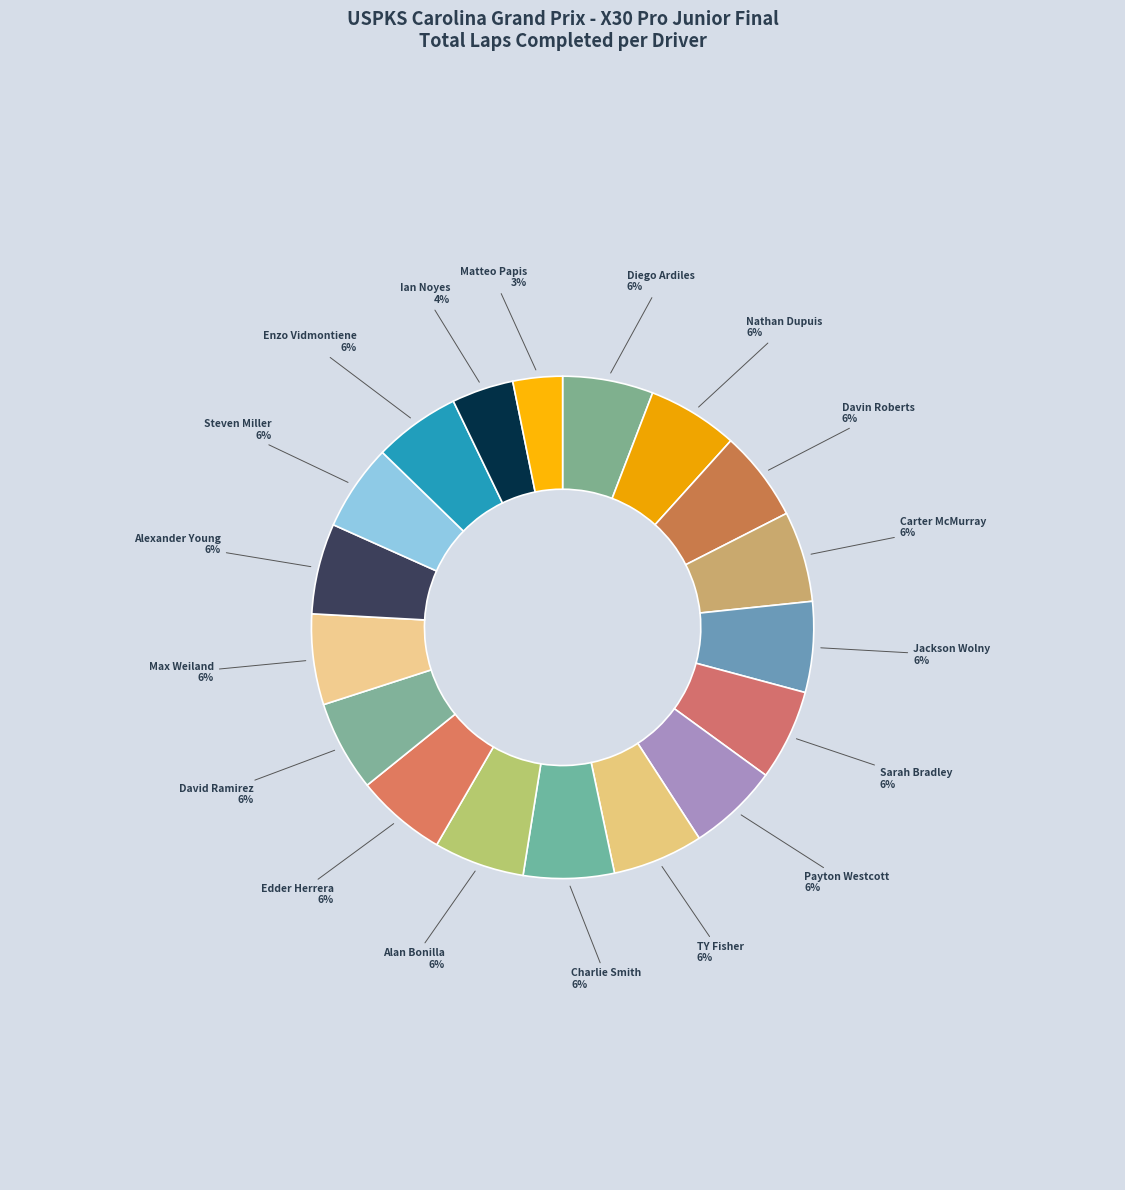

Approximately how many times larger is the value at Sarah Bradley compared to Carter McMurray?

1.0